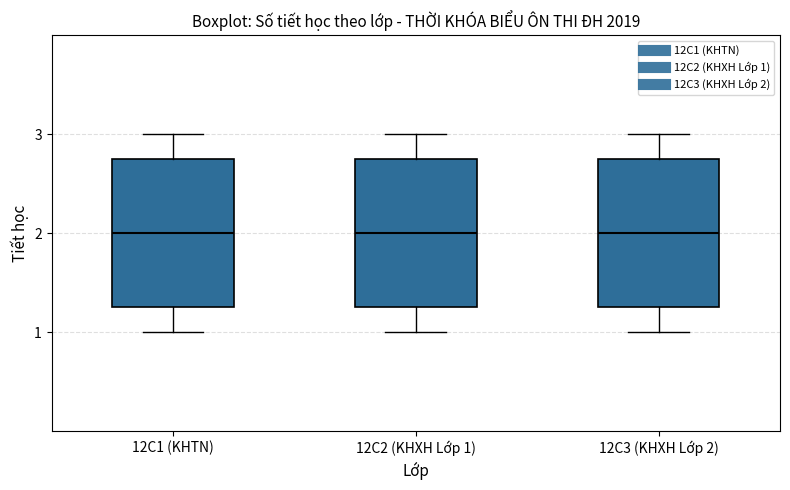

Reading left to right, transcribe this box plot: for each box, give where its median line is, the range the box spans, and where its two whiskers end, as read against the y-axis. The values are not printed on the chart, so give them approximately, as read against the axis.

12C1 (KHTN): median 2.0, box 1.3 to 2.8, whiskers 1.0 to 3.0
12C2 (KHXH Lớp 1): median 2.0, box 1.3 to 2.8, whiskers 1.0 to 3.0
12C3 (KHXH Lớp 2): median 2.0, box 1.3 to 2.8, whiskers 1.0 to 3.0